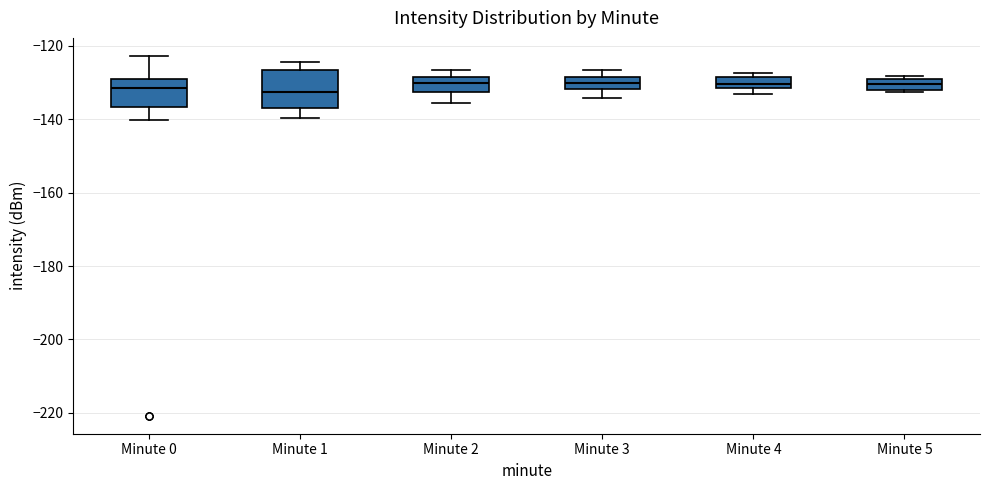

Comparing the boxes themselves (not the whiskers), which one is the tallest?

Minute 1